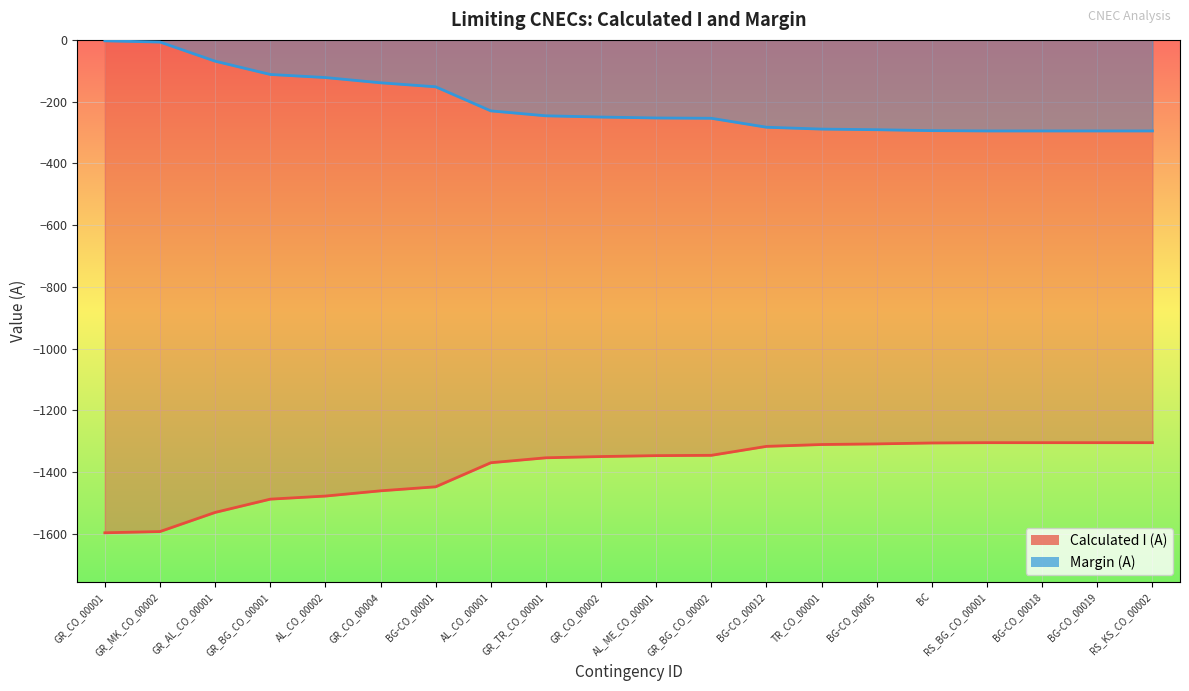

What is the sum of all Margin (A) values?

-4174